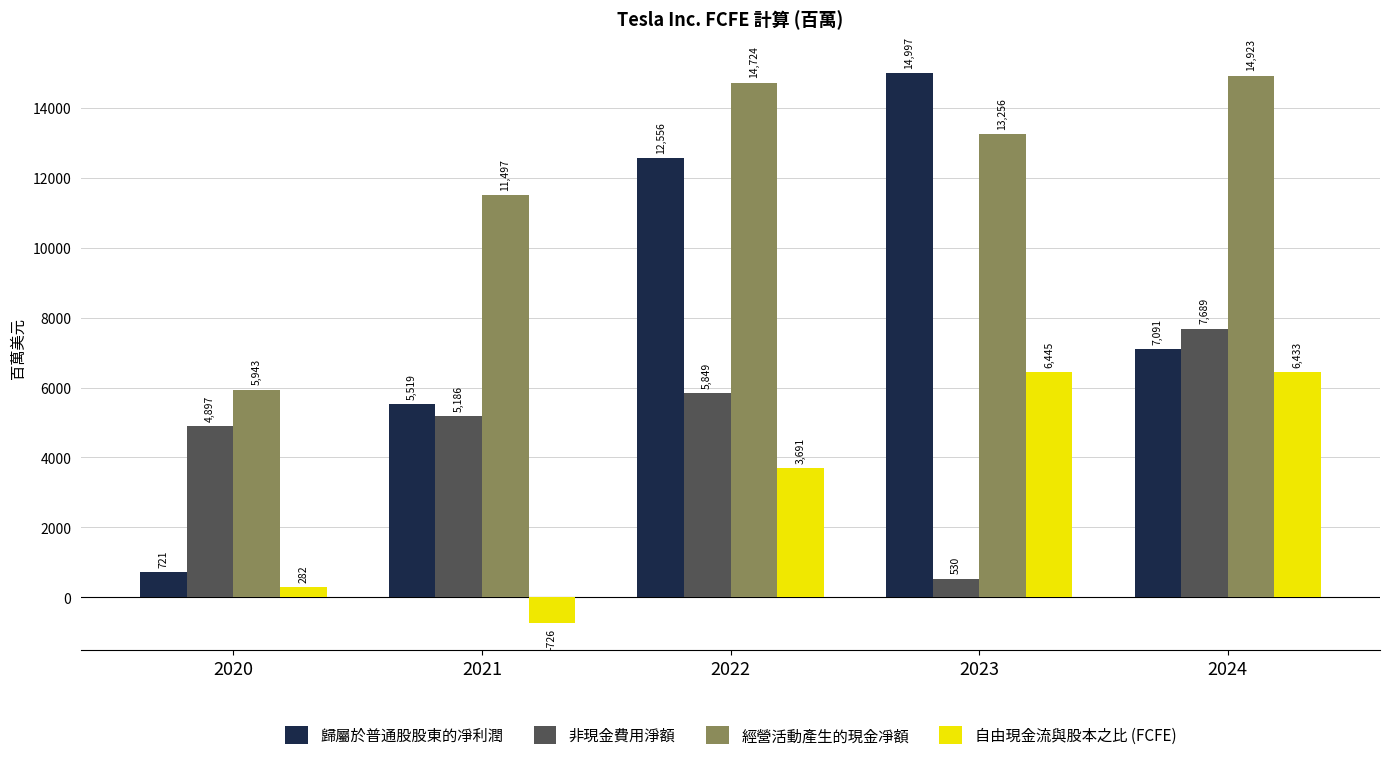

What are all the series names shown in the legend?

歸屬於普通股股東的凈利潤, 非現金費用淨額, 經營活動產生的現金凈額, 自由現金流與股本之比 (FCFE)